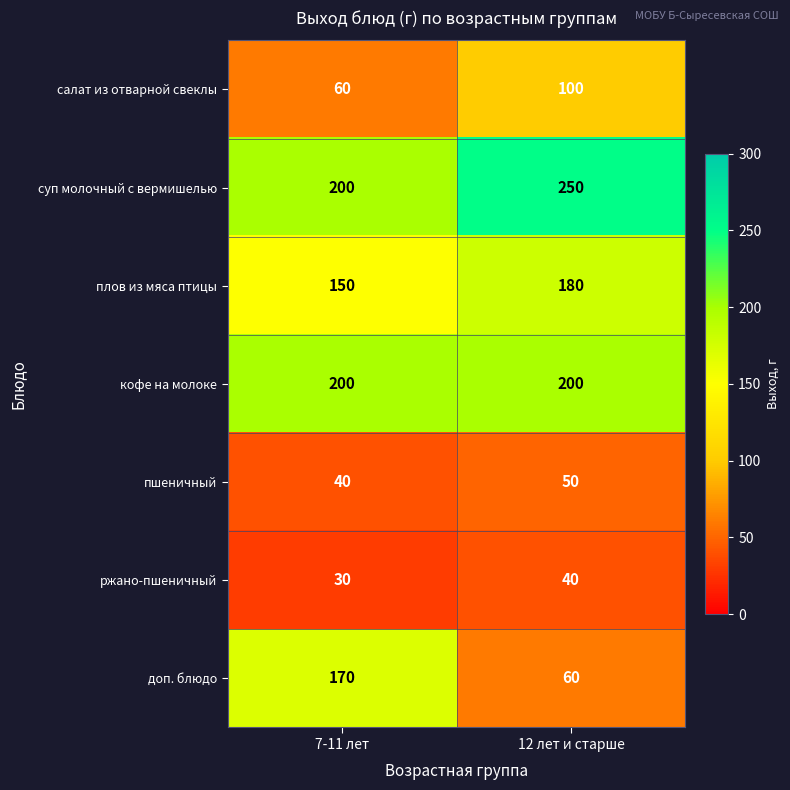

Which series has the largest range (max minus min)?

доп. блюдо